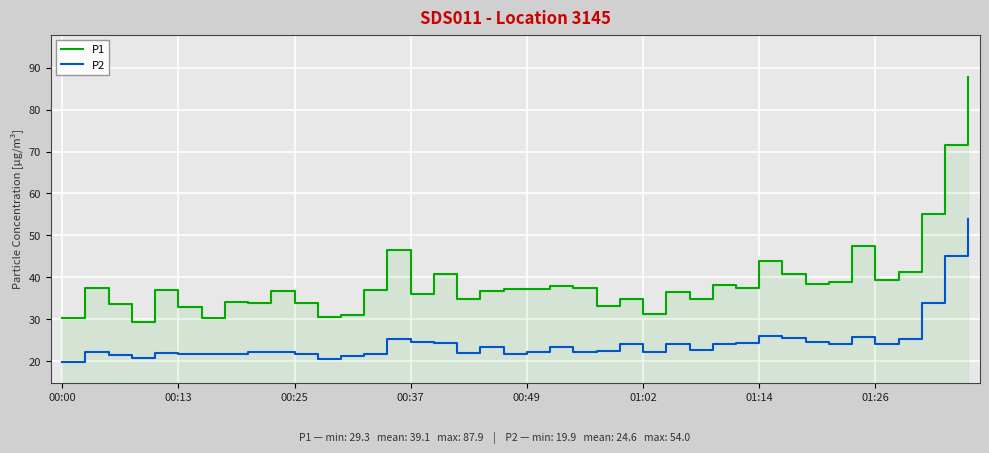

The value of P2 at 00:25 is 4.4. True or false?

False